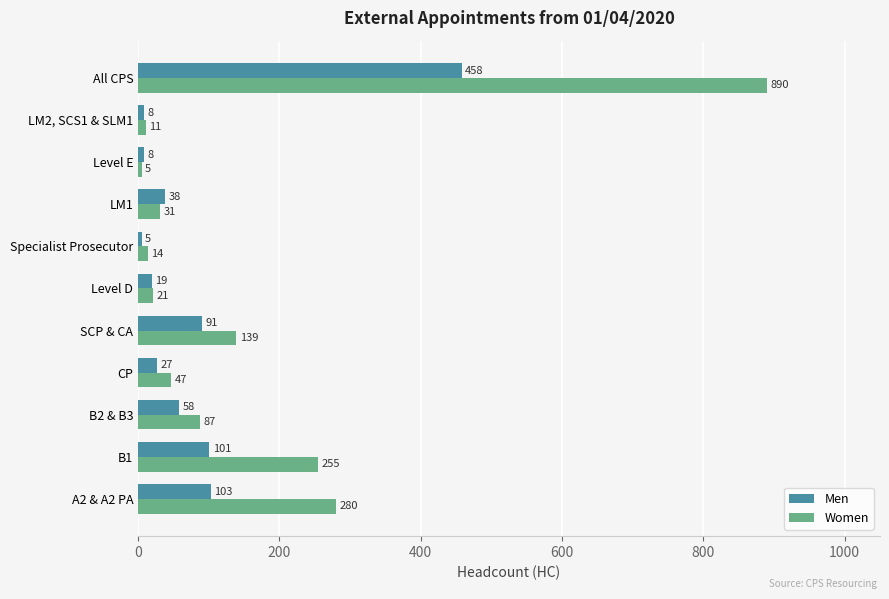

Count the number of data series in this chart.

2